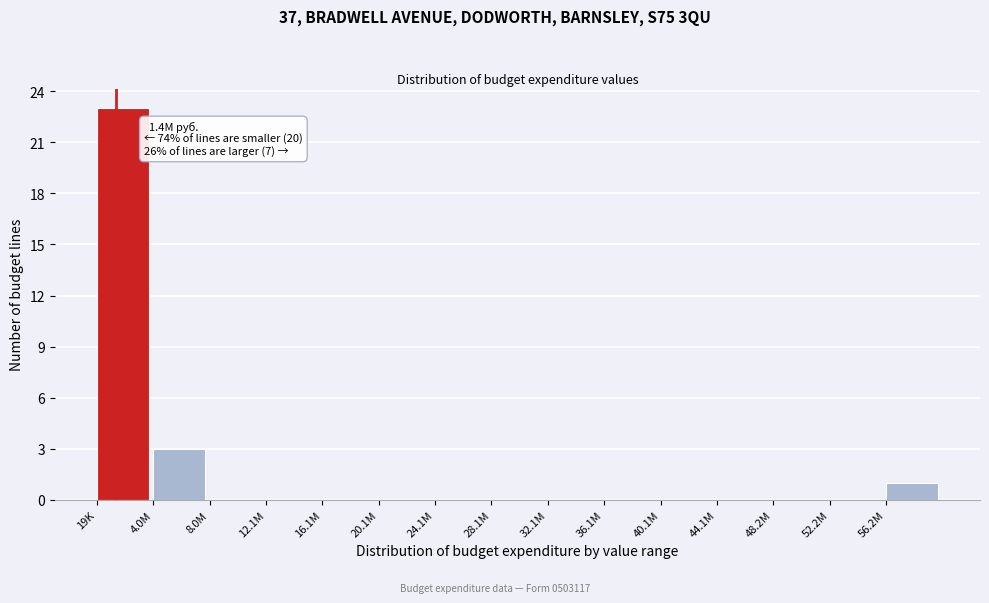

Reading left to right, extract all data points from this chart.

19K=23	4.0M=3	8.0M=0	12.1M=0	16.1M=0	20.1M=0	24.1M=0	28.1M=0	32.1M=0	36.1M=0	40.1M=0	44.1M=0	48.2M=0	52.2M=0	56.2M=1